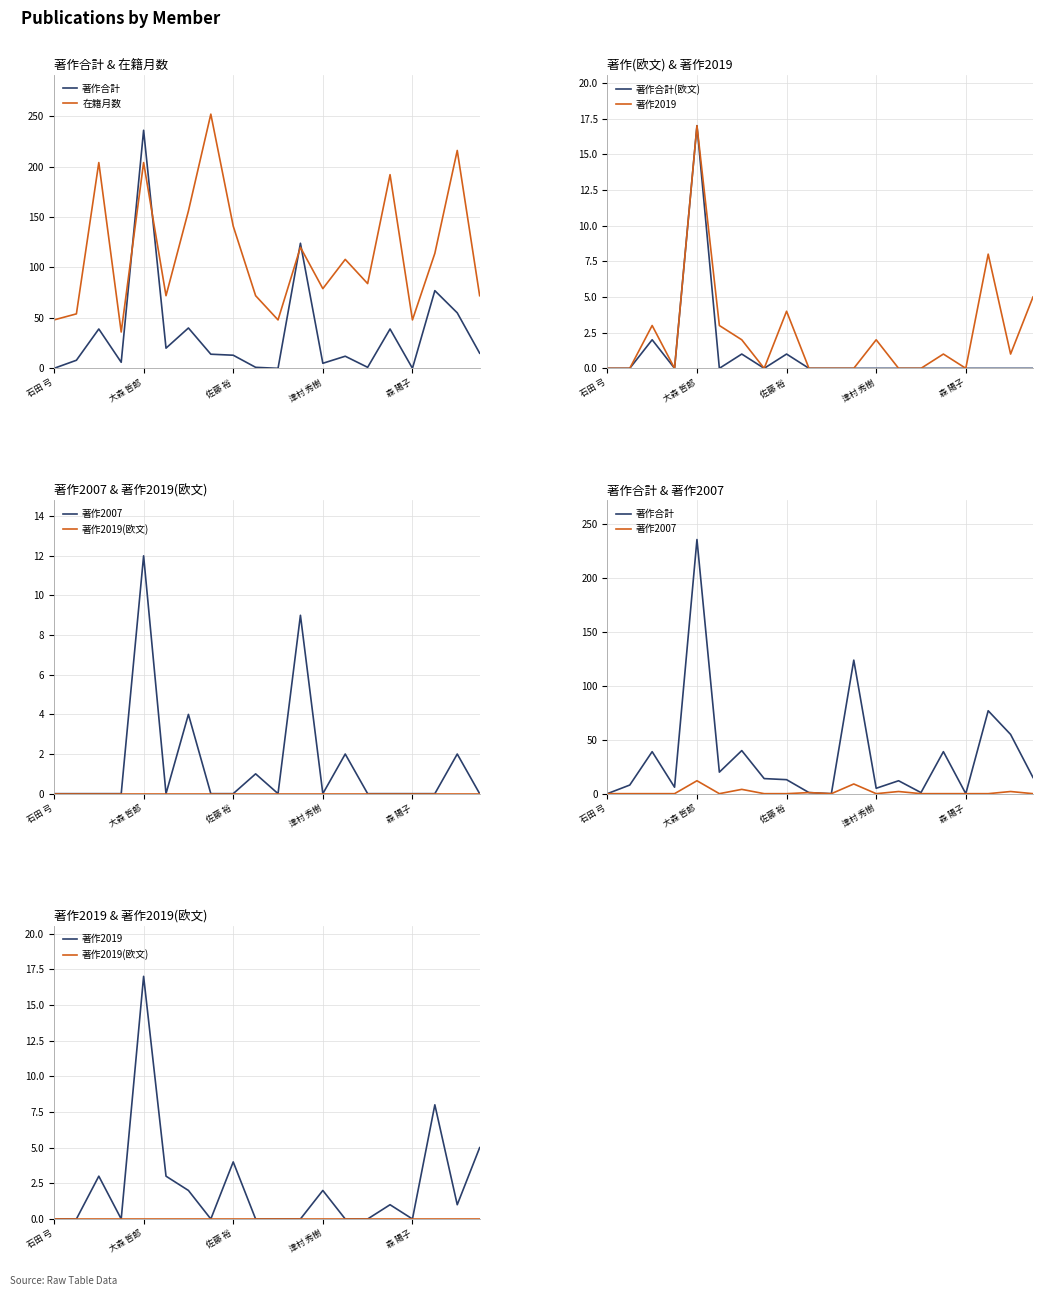

Does the chart display data point markers on the line(s)?

No